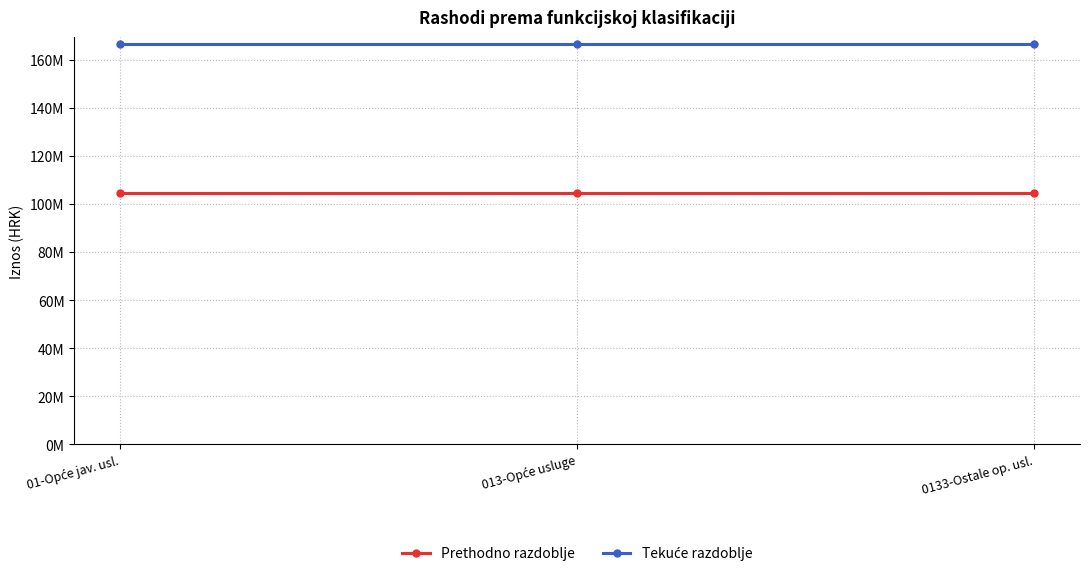

Is this an area chart (filled region under the line)?

No